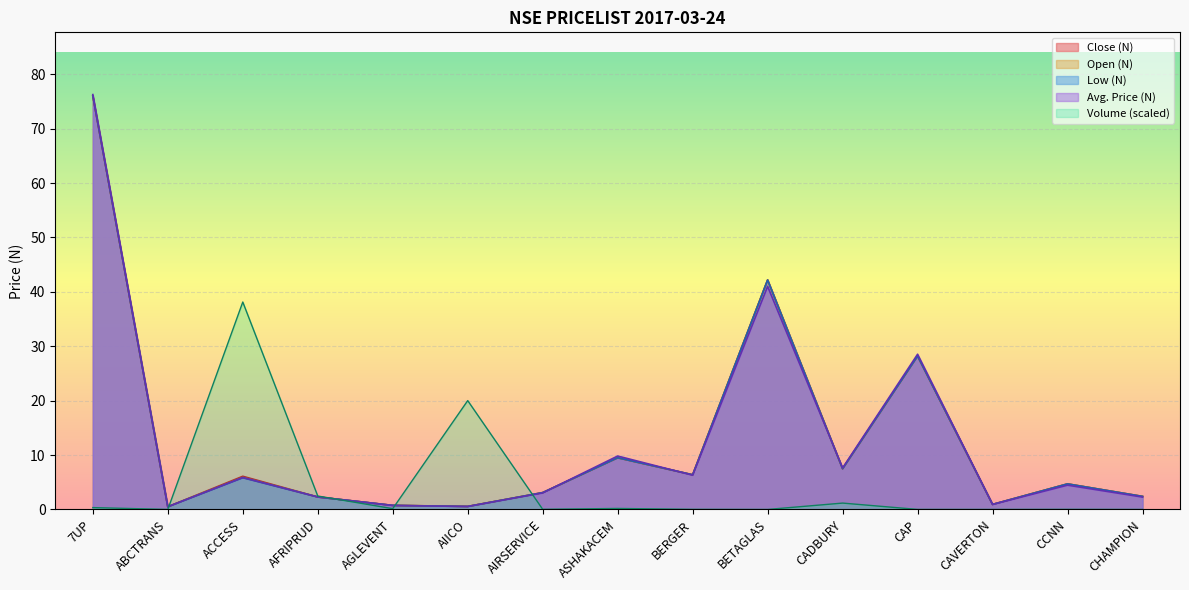

What is the sum of all Low (N) values?

190.8